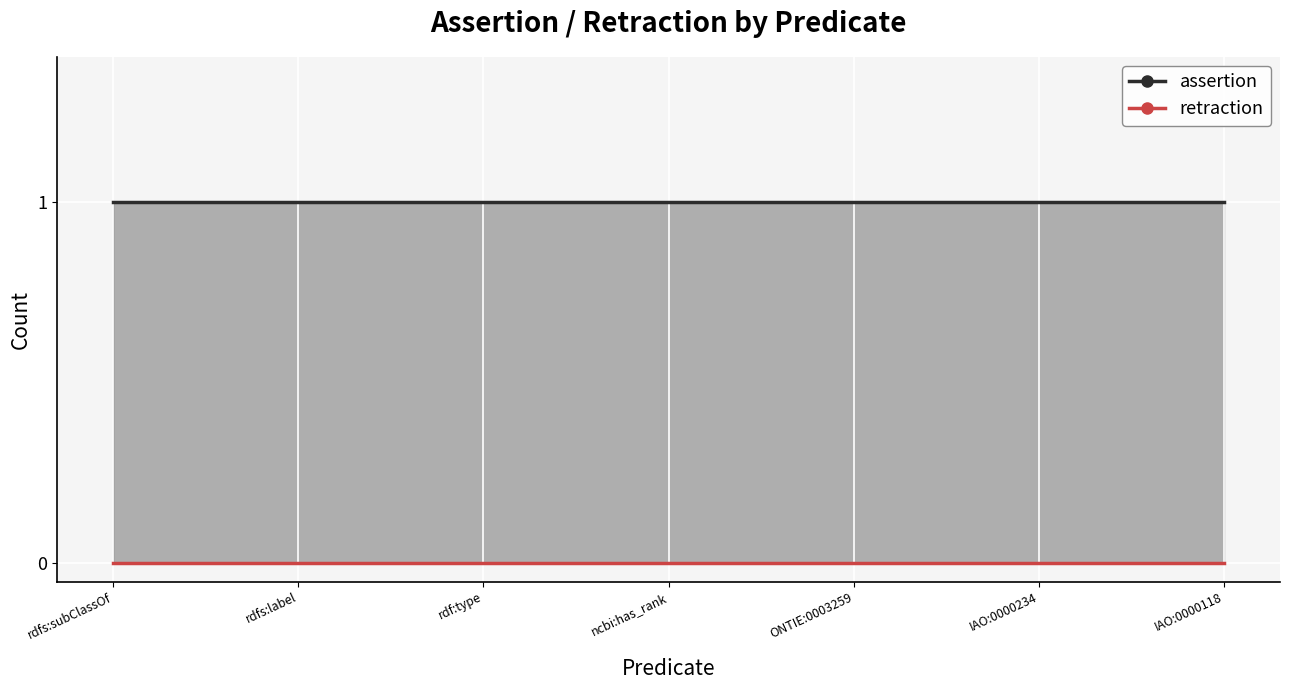

Which series has the largest total across all categories?

assertion